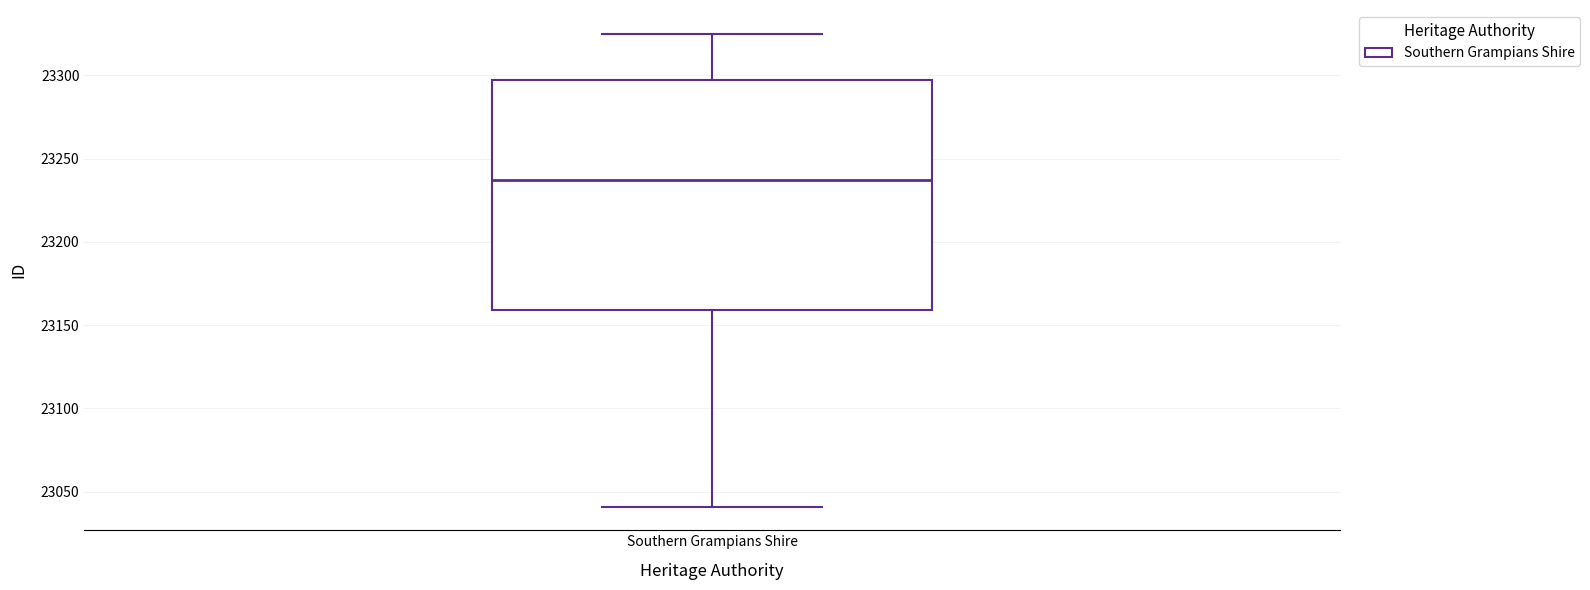

Where is the upper edge of the box for Southern Grampians Shire on the y-axis? The values are not printed on the chart, so give them approximately, as read against the axis.

23295